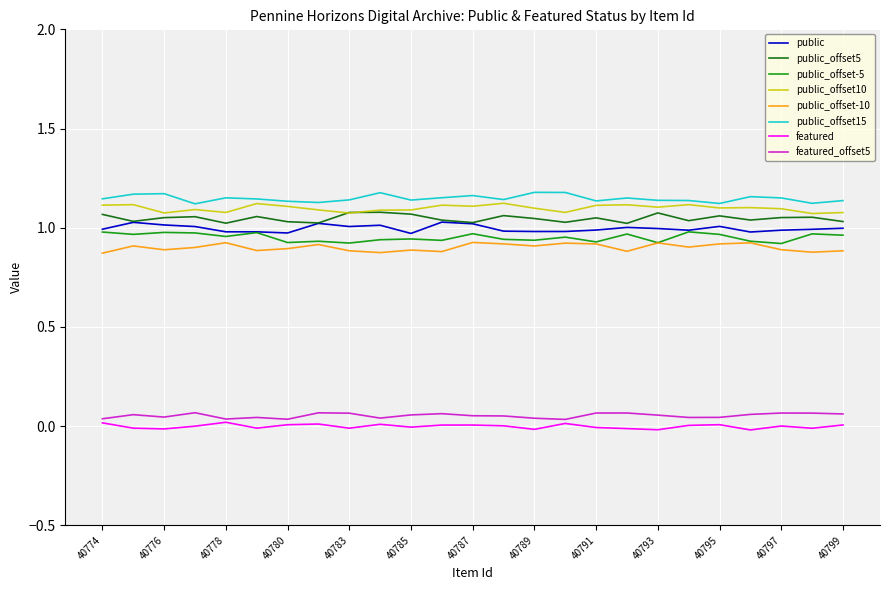

True or false: featured_offset5 and public_offset10 intersect in this chart.

False